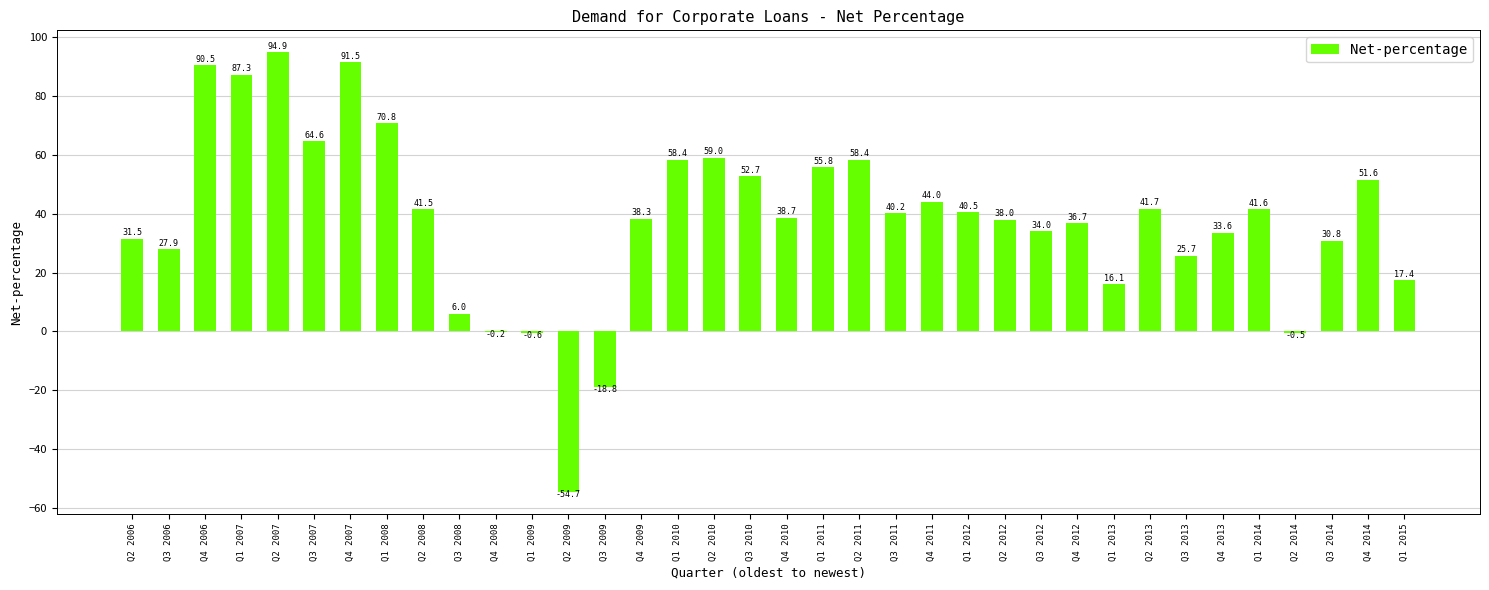

Reading left to right, list all the values displayed in this chart.

Q2 2006=31.5	Q3 2006=27.9	Q4 2006=90.5	Q1 2007=87.3	Q2 2007=94.9	Q3 2007=64.6	Q4 2007=91.5	Q1 2008=70.8	Q2 2008=41.5	Q3 2008=6.0	Q4 2008=-0.2	Q1 2009=-0.6	Q2 2009=-54.7	Q3 2009=-18.8	Q4 2009=38.3	Q1 2010=58.4	Q2 2010=59.0	Q3 2010=52.7	Q4 2010=38.7	Q1 2011=55.8	Q2 2011=58.4	Q3 2011=40.2	Q4 2011=44.0	Q1 2012=40.5	Q2 2012=38.0	Q3 2012=34.0	Q4 2012=36.7	Q1 2013=16.1	Q2 2013=41.7	Q3 2013=25.7	Q4 2013=33.6	Q1 2014=41.6	Q2 2014=-0.5	Q3 2014=30.8	Q4 2014=51.6	Q1 2015=17.4